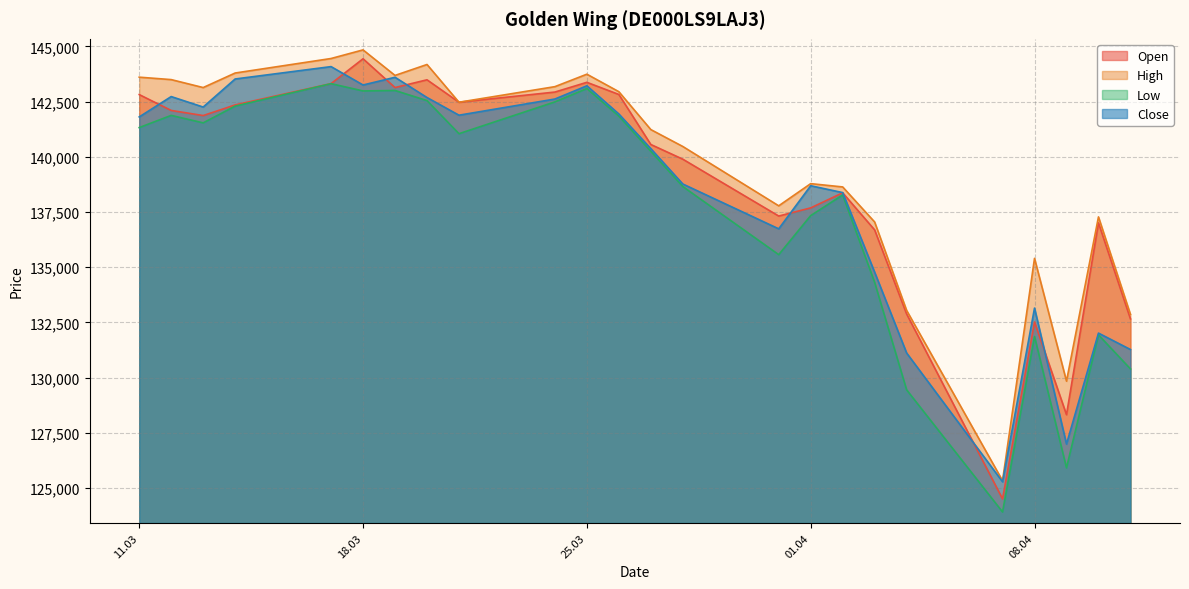

At 02.04.2025, list the series in order from largest to smallest.

High, Close, Open, Low